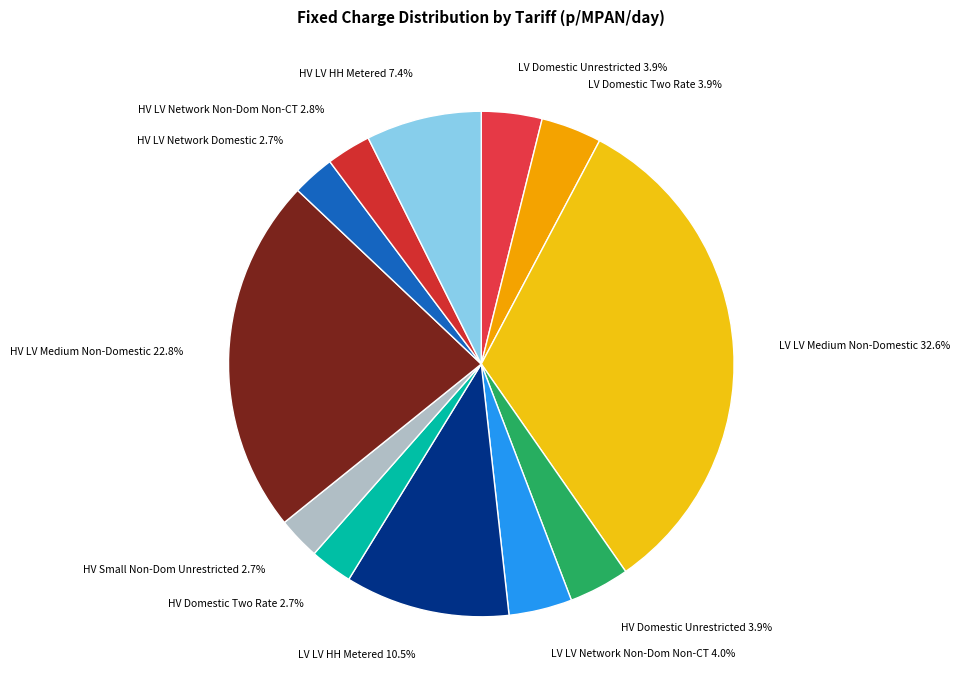

Is HV LV Network Non-Dom Non-CT the majority of the pie?

No